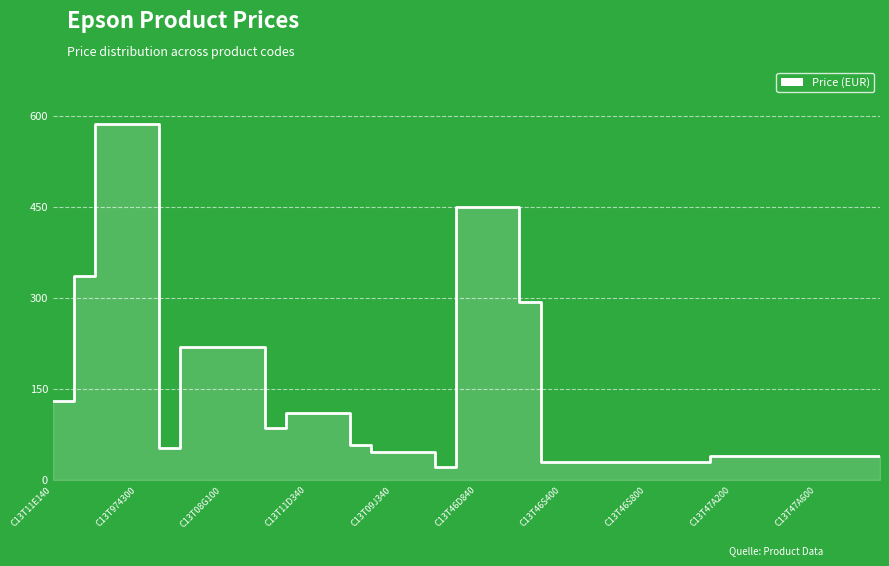

What is the value of the 40th point from the left?

40.1